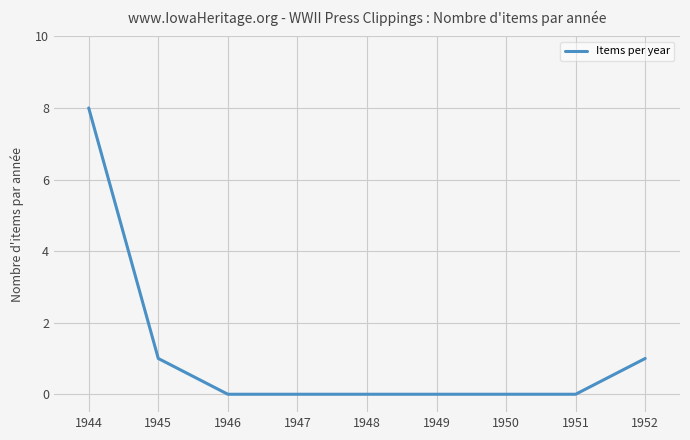

What is the difference between the maximum and minimum values?

8